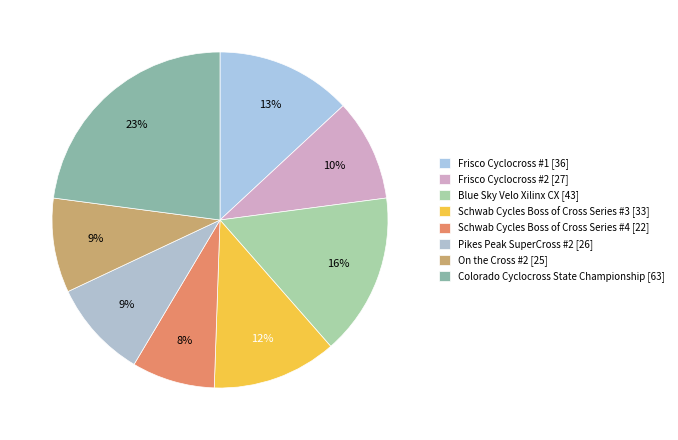

How many segments does this pie chart have?

8